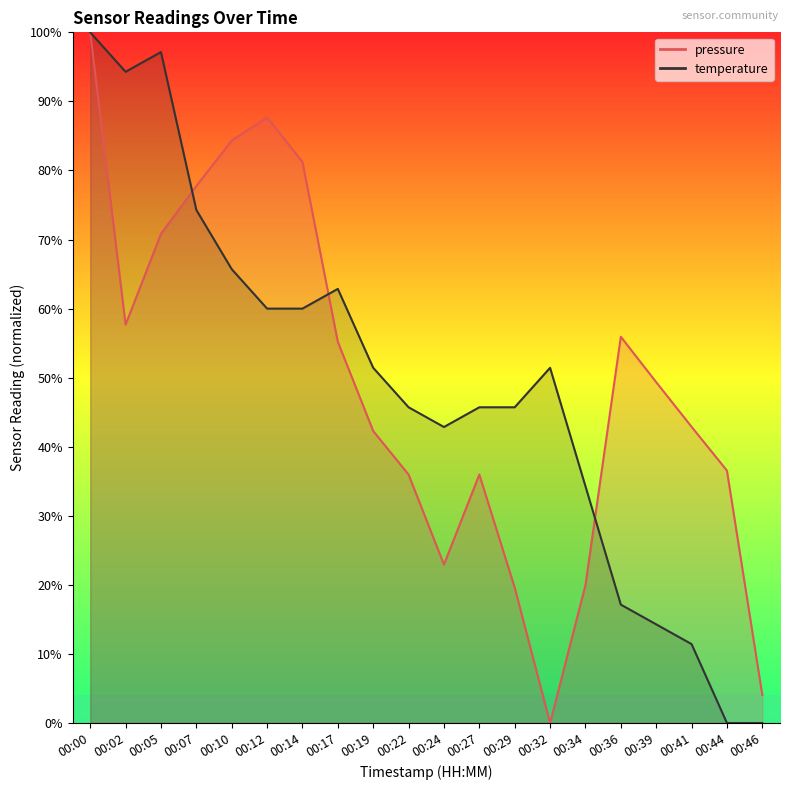

List the series in order of their overall mean, lowest first.

temperature, pressure